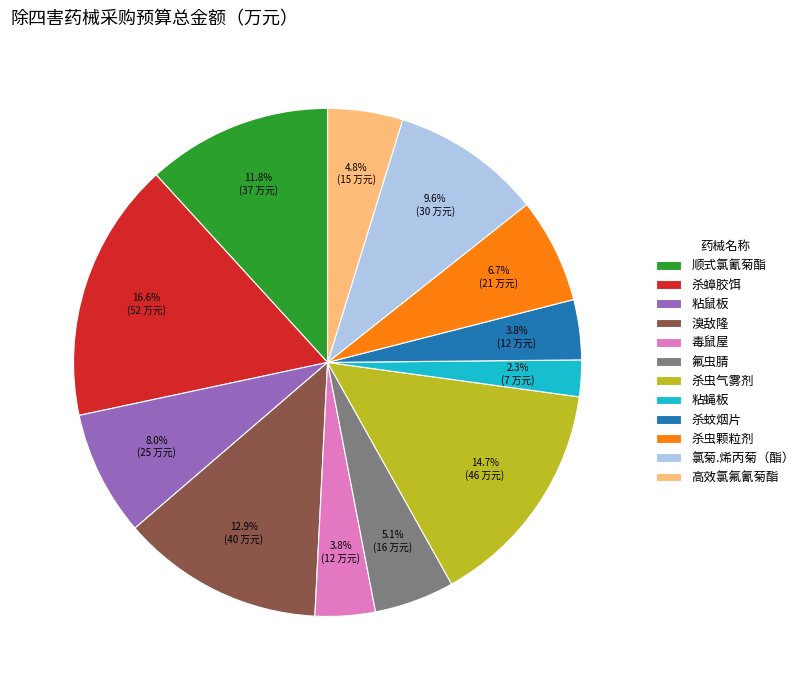

What percentage is the 杀蟑胶饵 slice, to the nearest percent?

17%